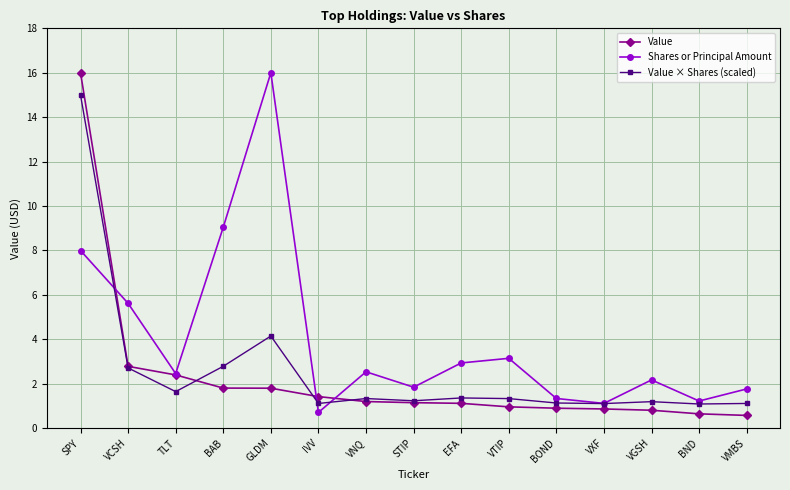

Which series has the largest total across all categories?

Shares or Principal Amount